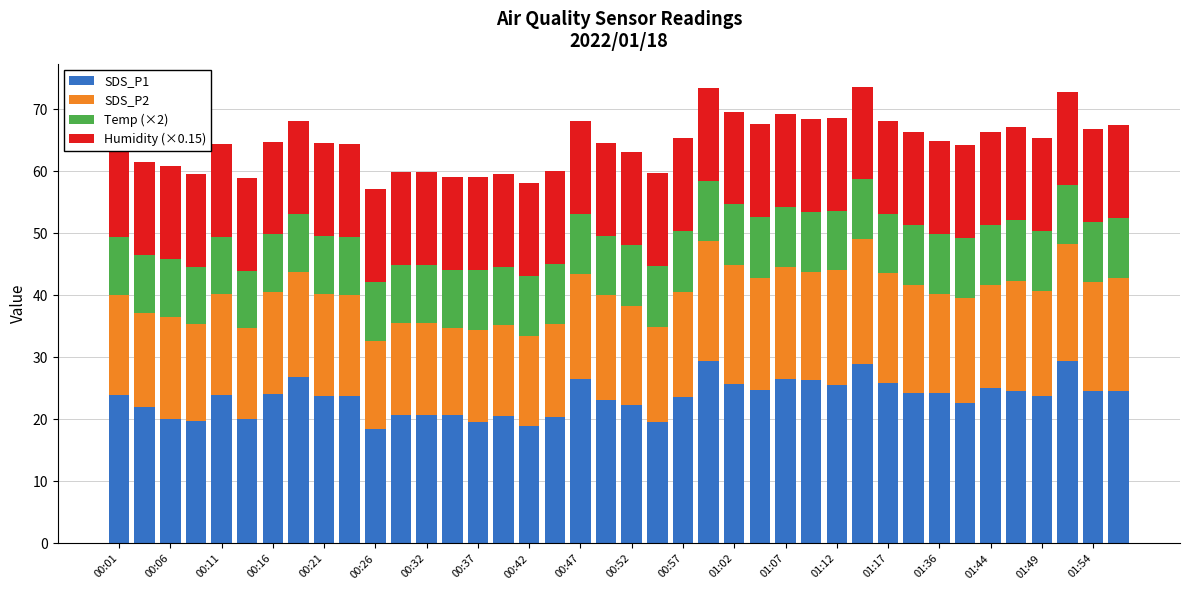

At which category is the sum across all series the highest?

29